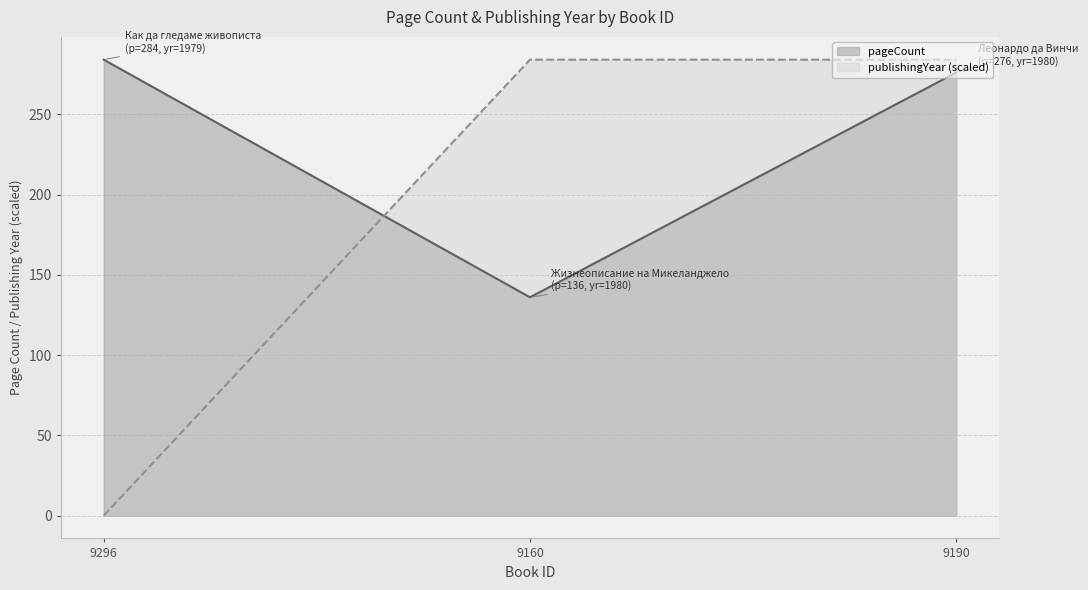

What is the difference between the maximum and minimum values in the publishingYear series?

284